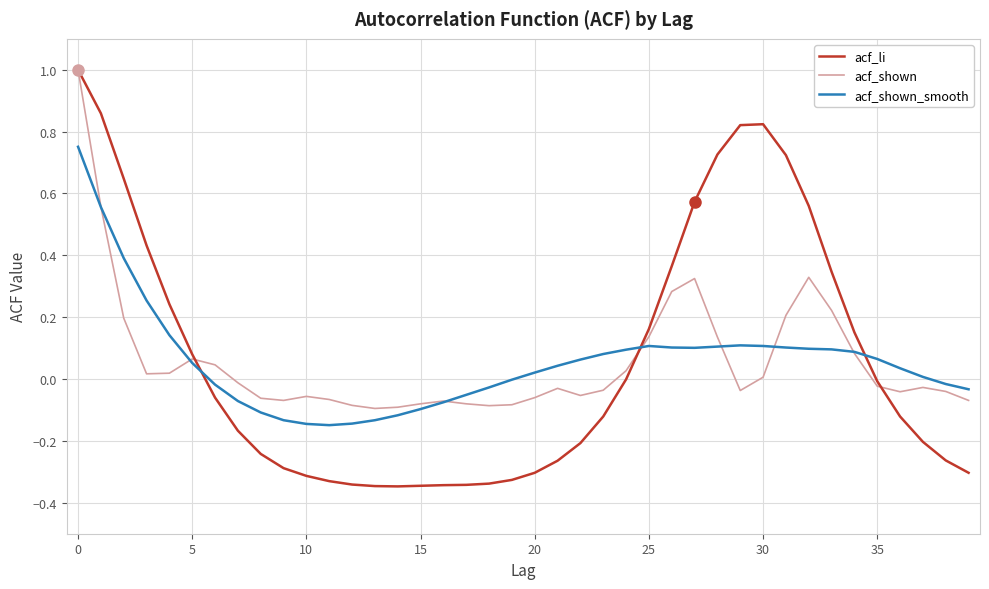

In acf_li, how many points are lower than both neighbors (excluding endpoints)?

1